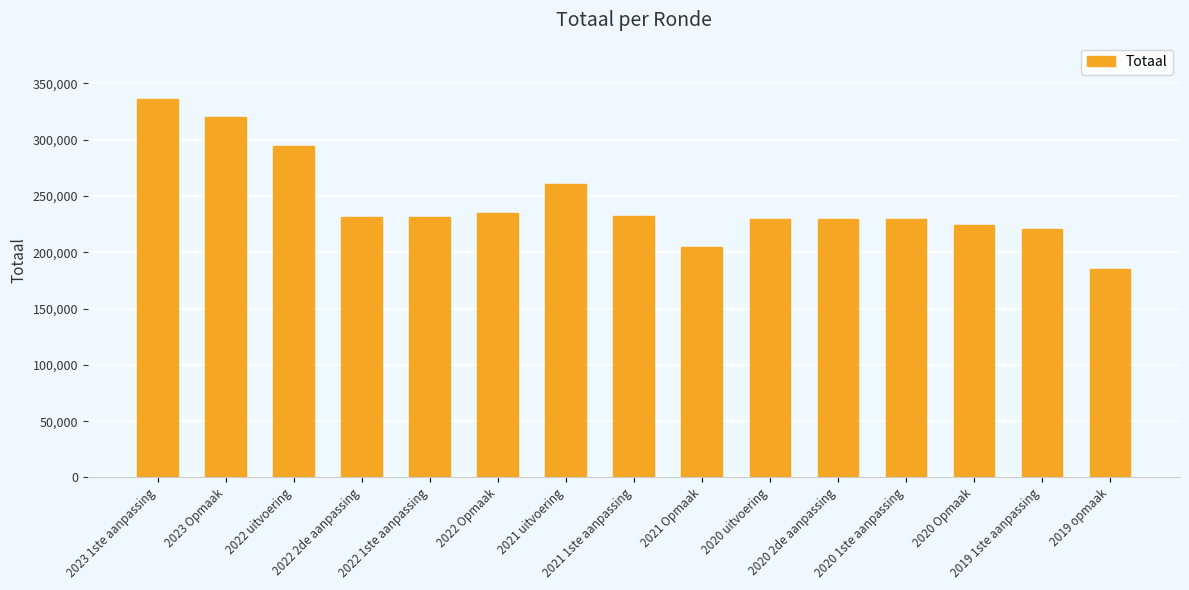

What is the change in value from 2022 2de aanpassing to 2020 2de aanpassing?

-1884